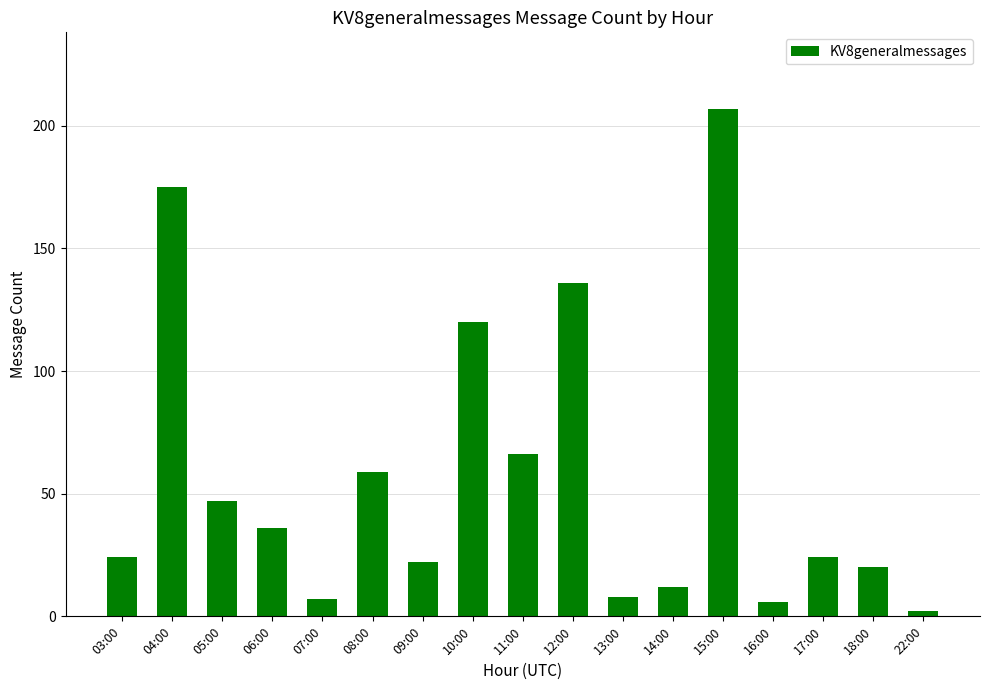

What is the change in value from 08:00 to 22:00?

-57